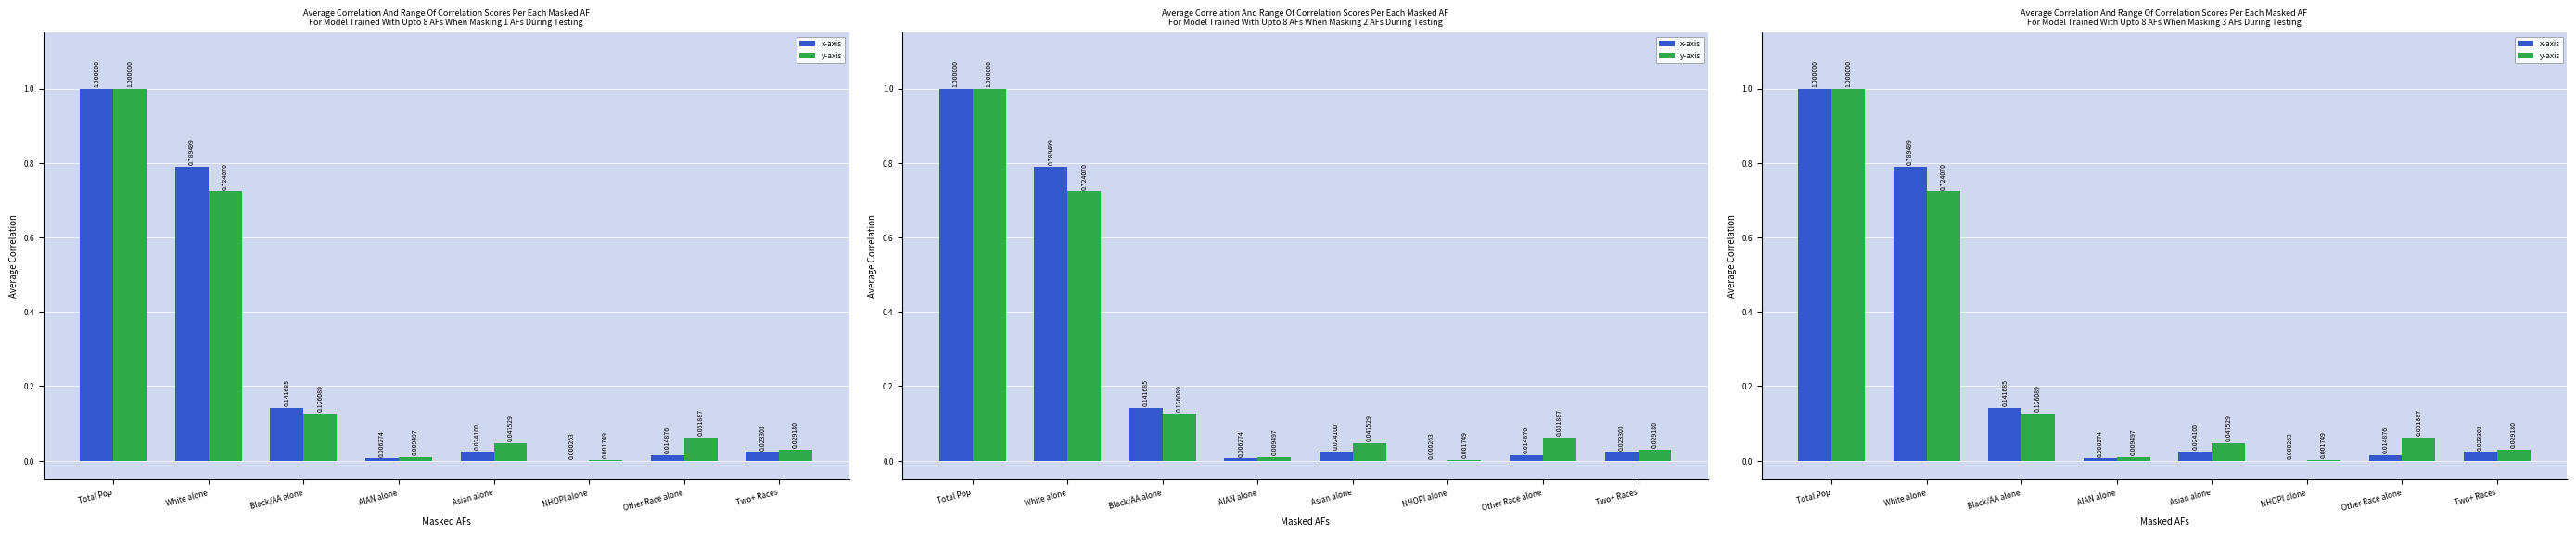

What is the total value across all series at Total Pop?

2.0